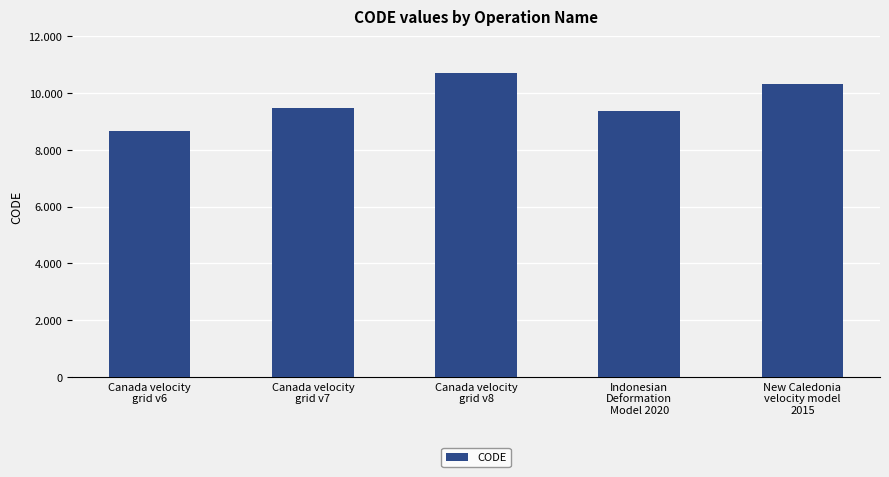

Where does the data first go above 9483?

Canada velocity
grid v8